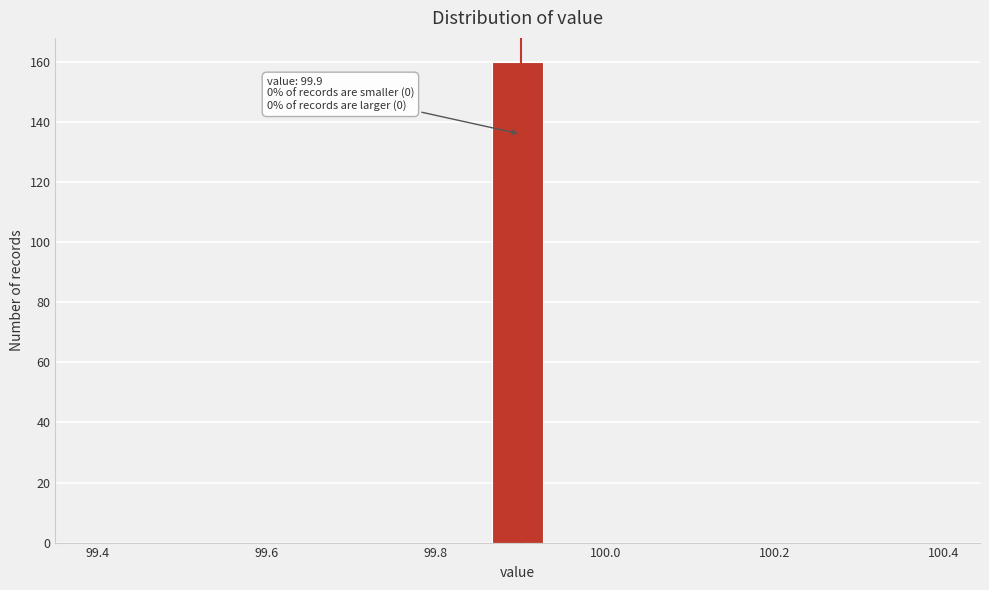

Read against the x-axis, roughly where is the centre of the tallest bar?

99.90